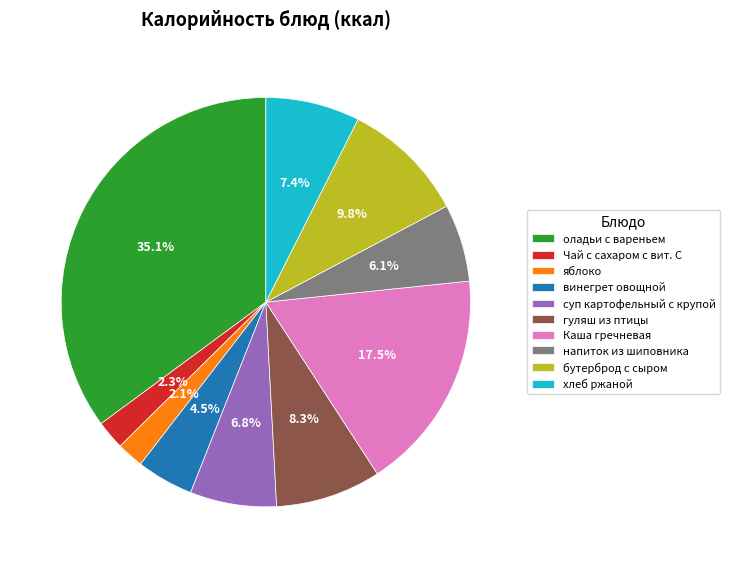

To the nearest percent, what is the combined percentage of суп картофельный с крупой and Каша гречневая?

24%